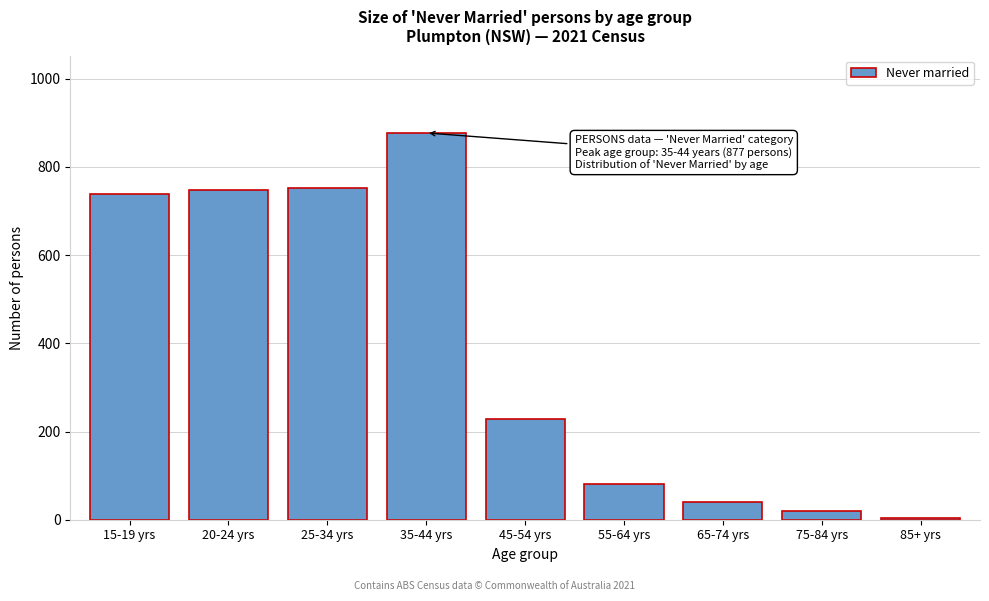

Reading right to left, transcribe all the data shown in this chart.

85+ yrs=4	75-84 yrs=20	65-74 yrs=40	55-64 yrs=82	45-54 yrs=228	35-44 yrs=877	25-34 yrs=753	20-24 yrs=748	15-19 yrs=738